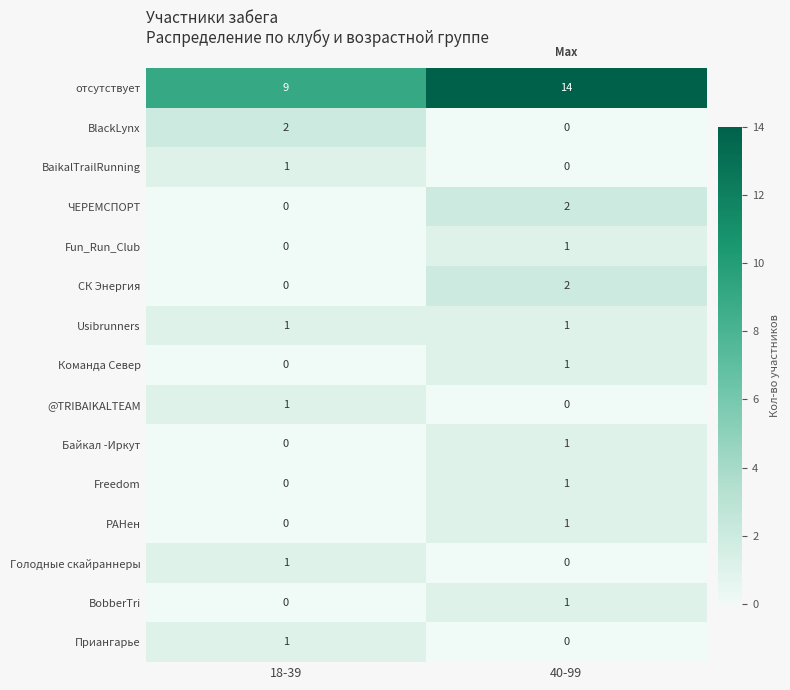

How many series are shown in this chart?

15